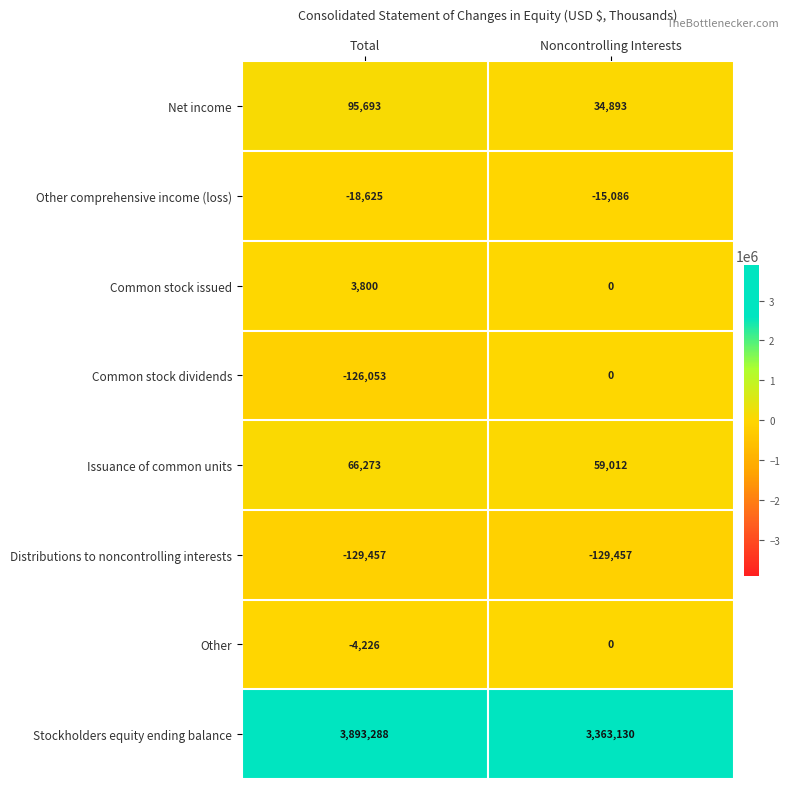

At which category is the sum across all series the highest?

Total